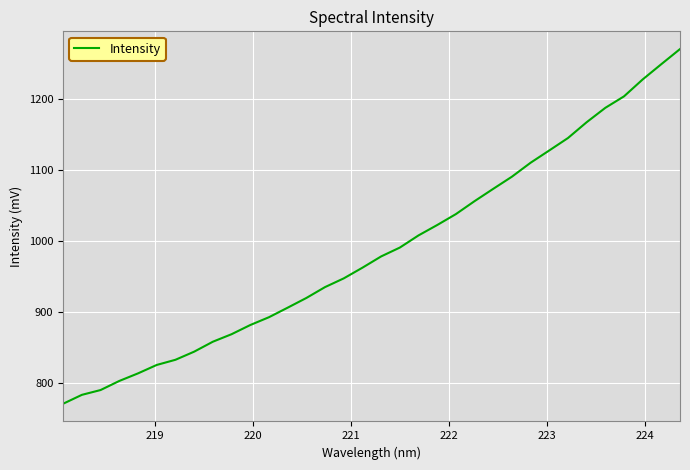

What is the smallest value displayed?

770.3